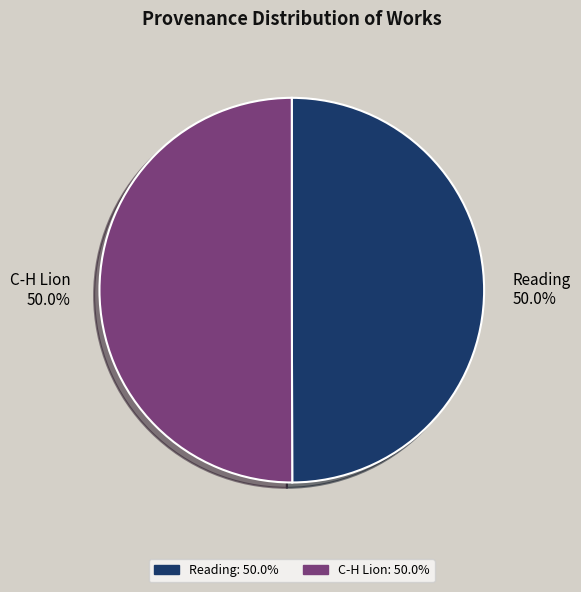

Count the number of slices in the pie.

2